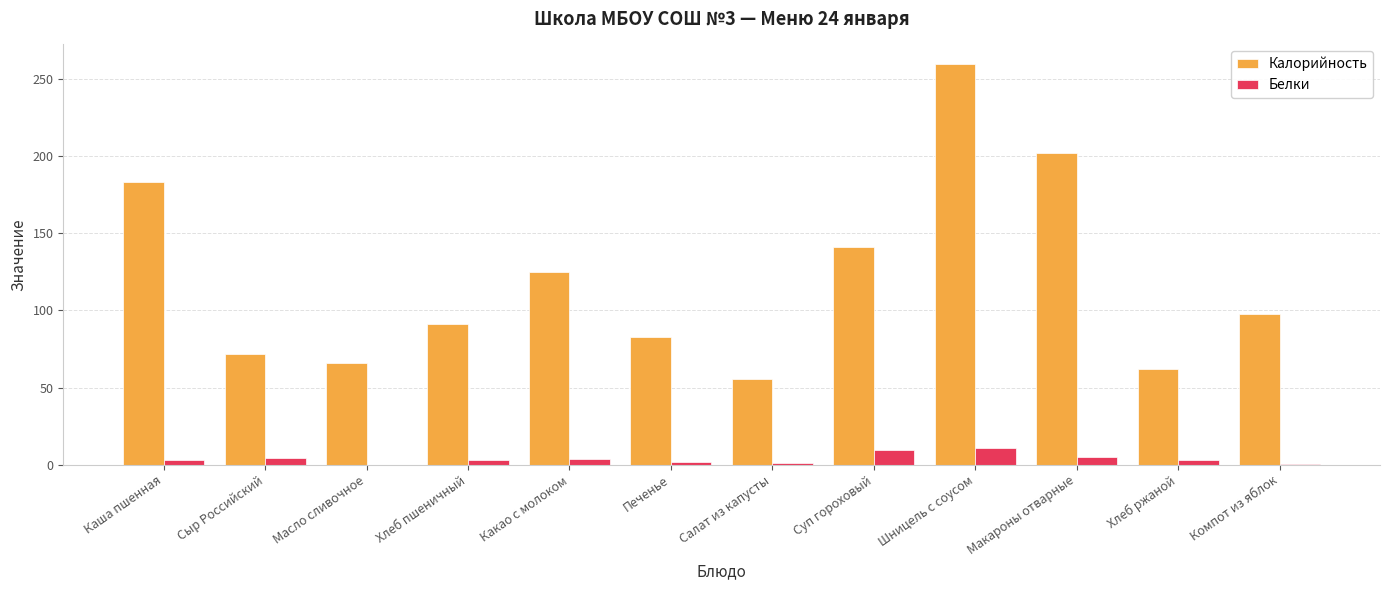

Which series has the widest spread of values?

Калорийность